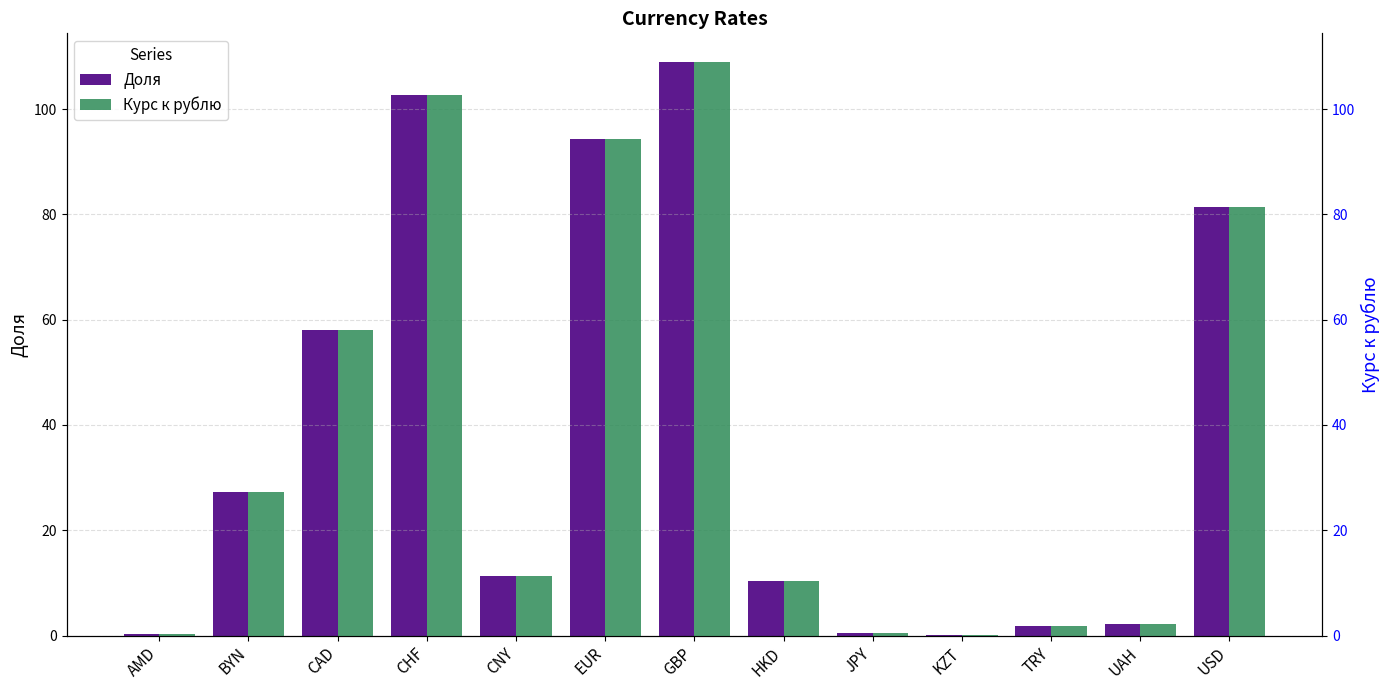

What are all the series names shown in the legend?

Доля, Курс к рублю